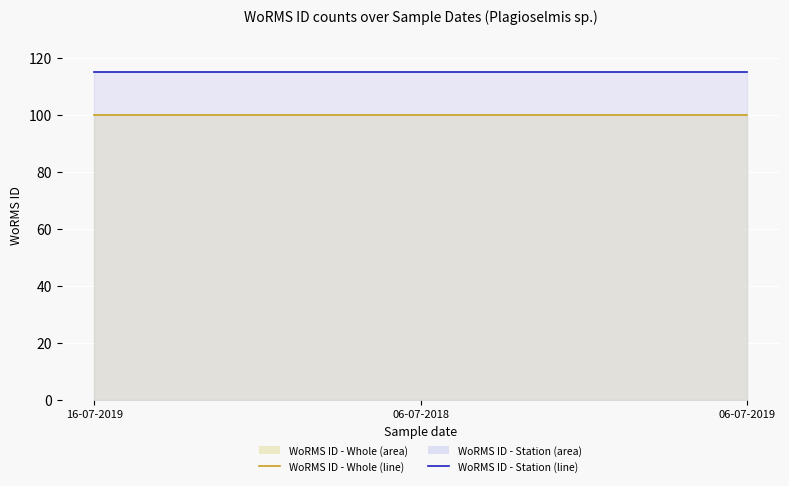

What is the label of the 1st point from the left?

16-07-2019